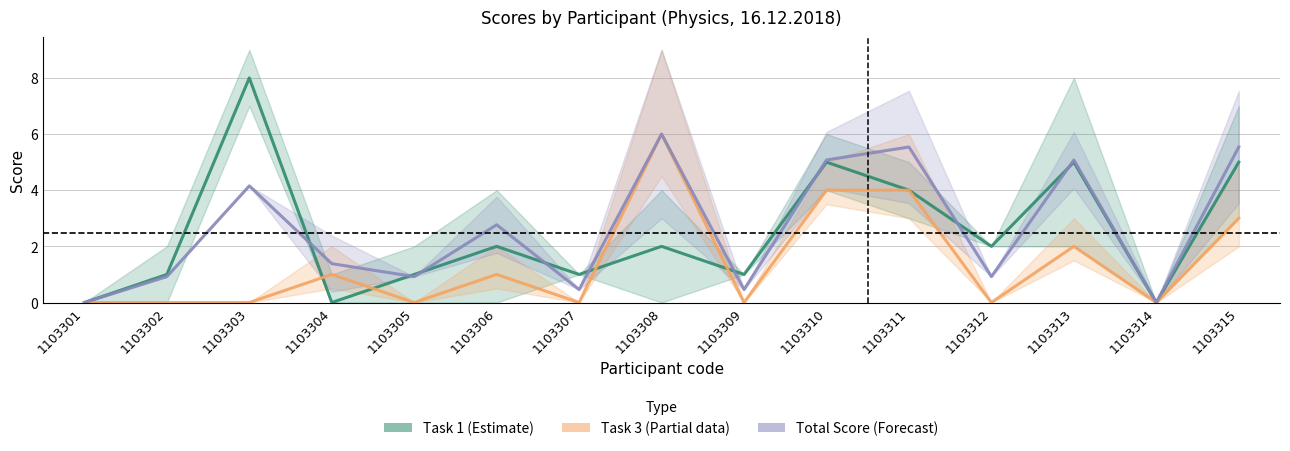

At which category is the sum across all series the highest?

1103310